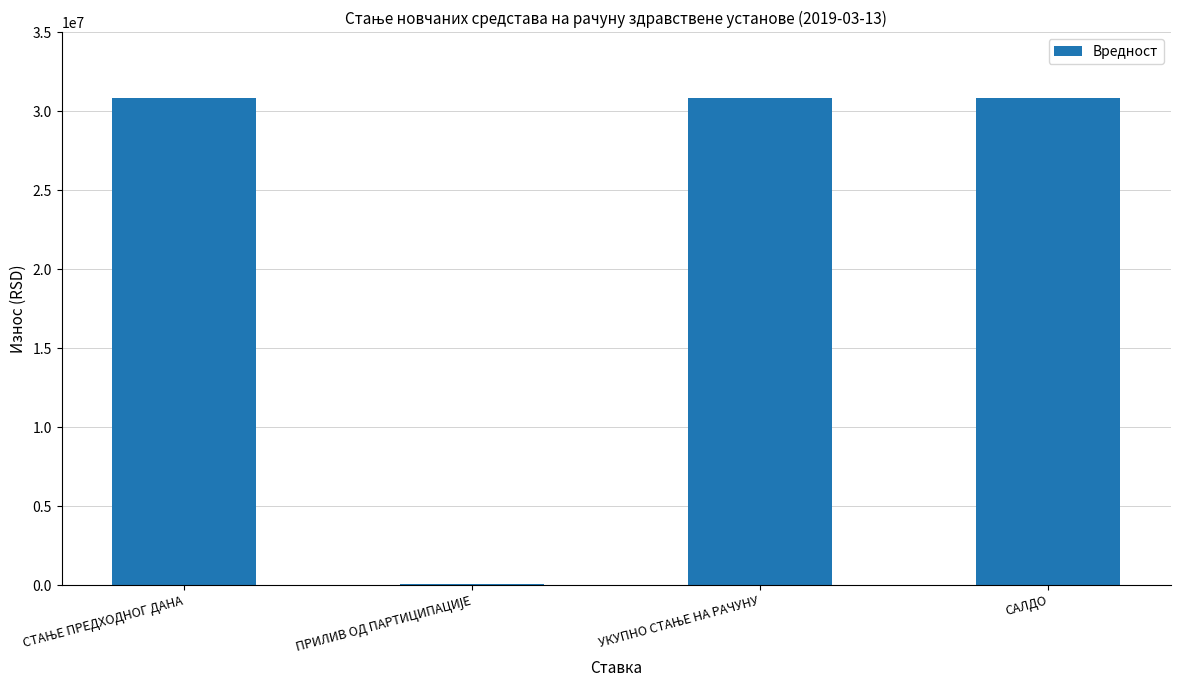

What is the sum of all values?

92567168.5